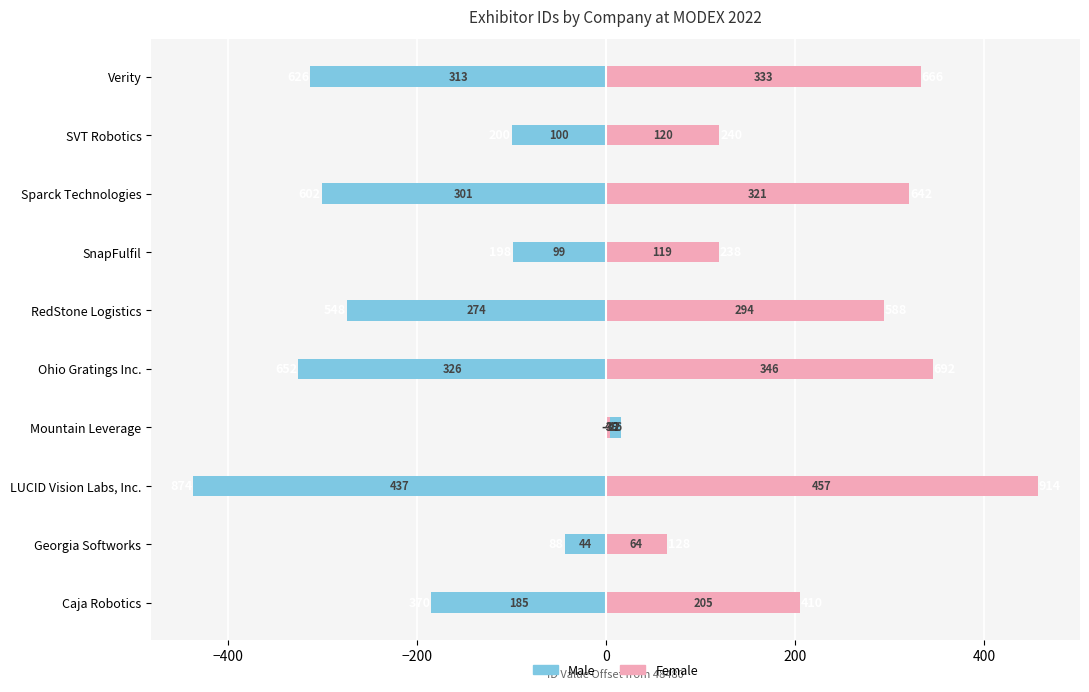

The Male series shows -313 at Verity. True or false?

True